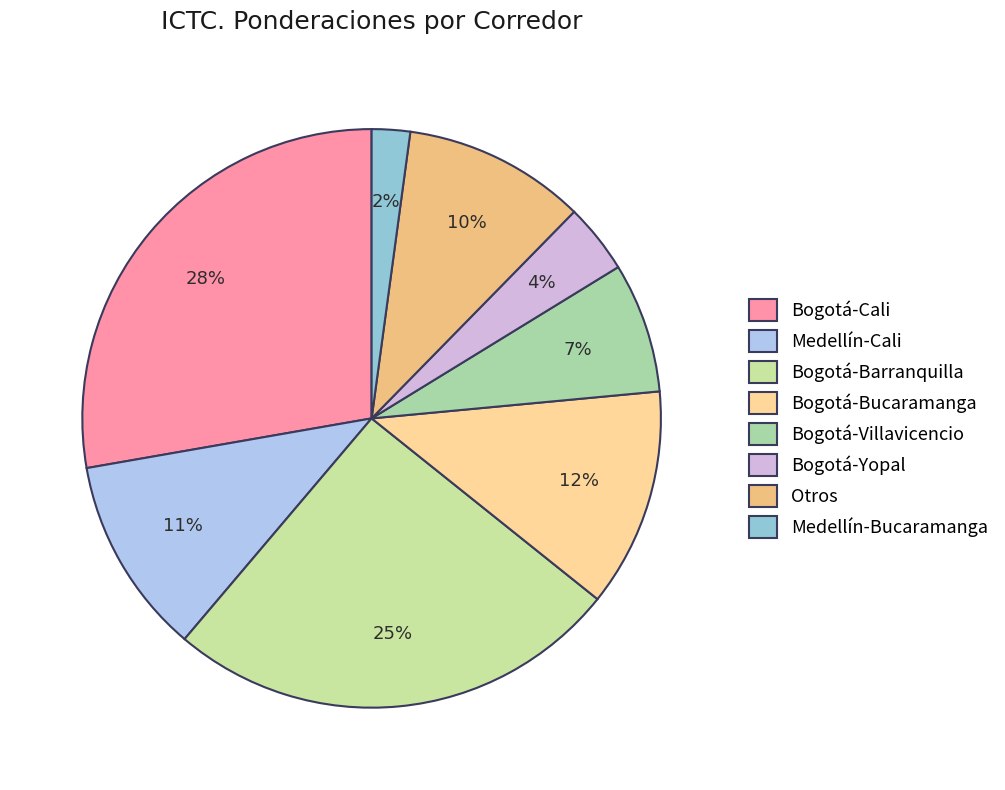

What percentage is the Bogotá-Bucaramanga slice, to the nearest percent?

12%